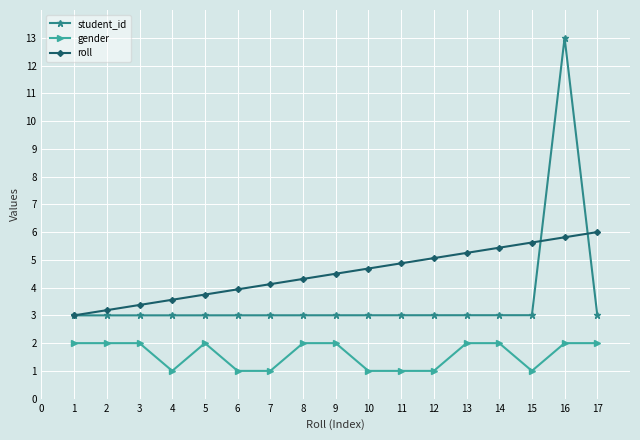

How many lines are shown in the chart?

3